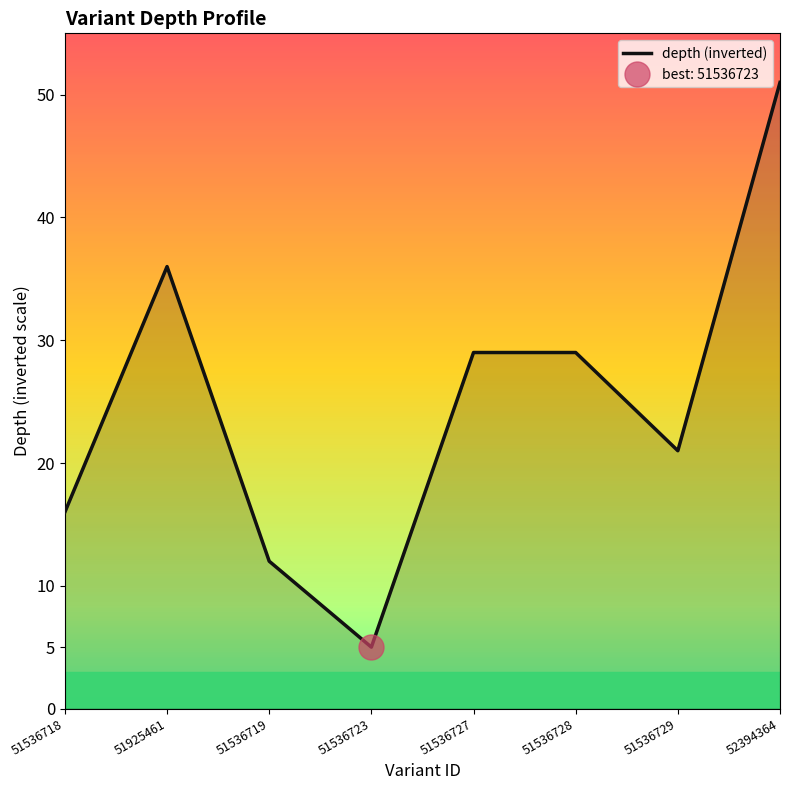

What is the greatest value displayed?

51